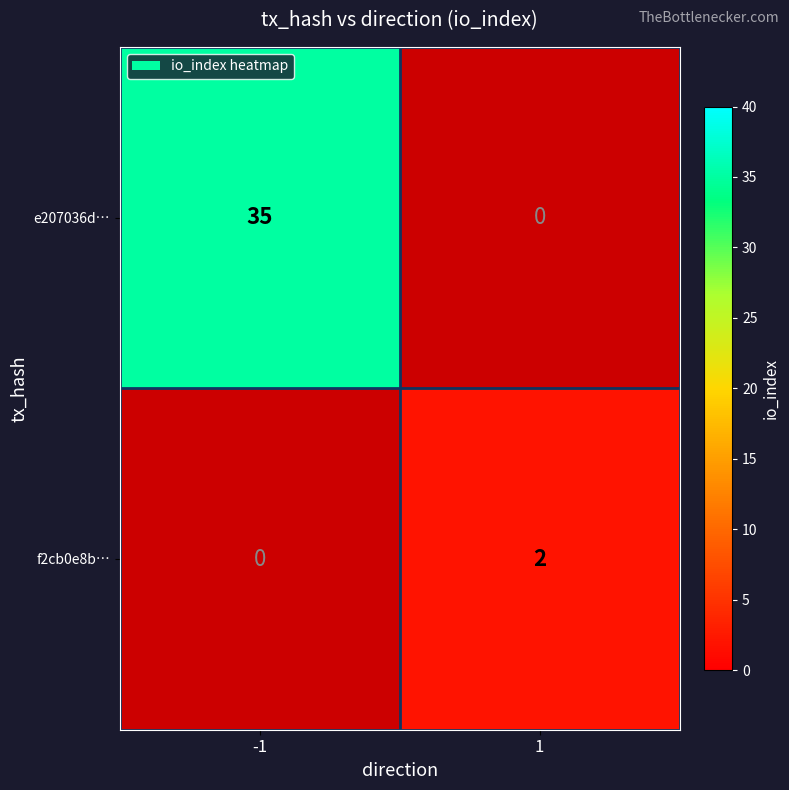

The value of e207036d… at -1 is 20. True or false?

False